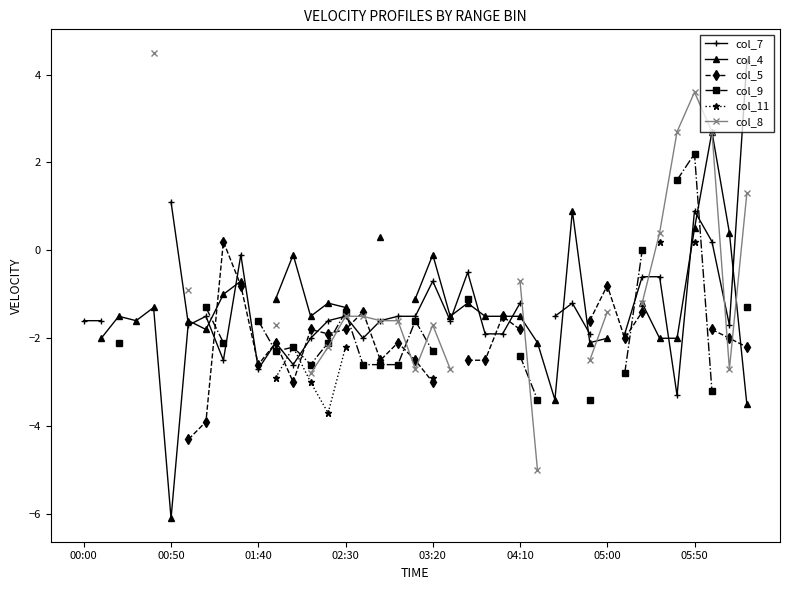

Which series ends up on top after the final intersection of col_7 and col_11?

col_7